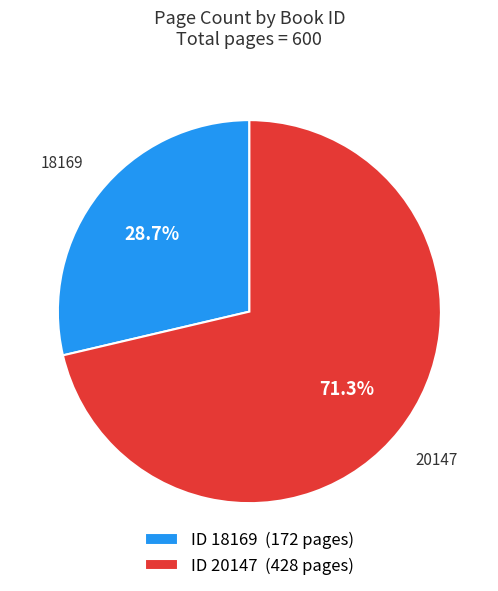

What portion of the pie excludes 20147?

28.7%